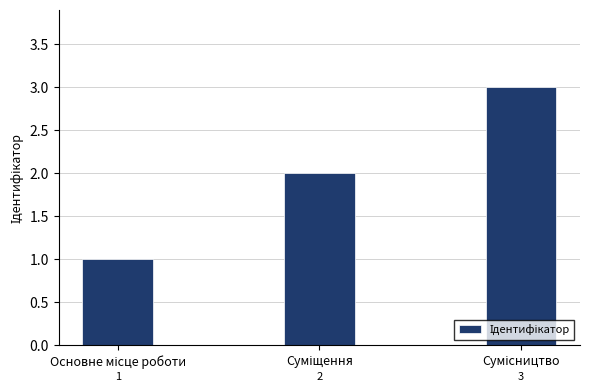

What is the sum of all values?

6